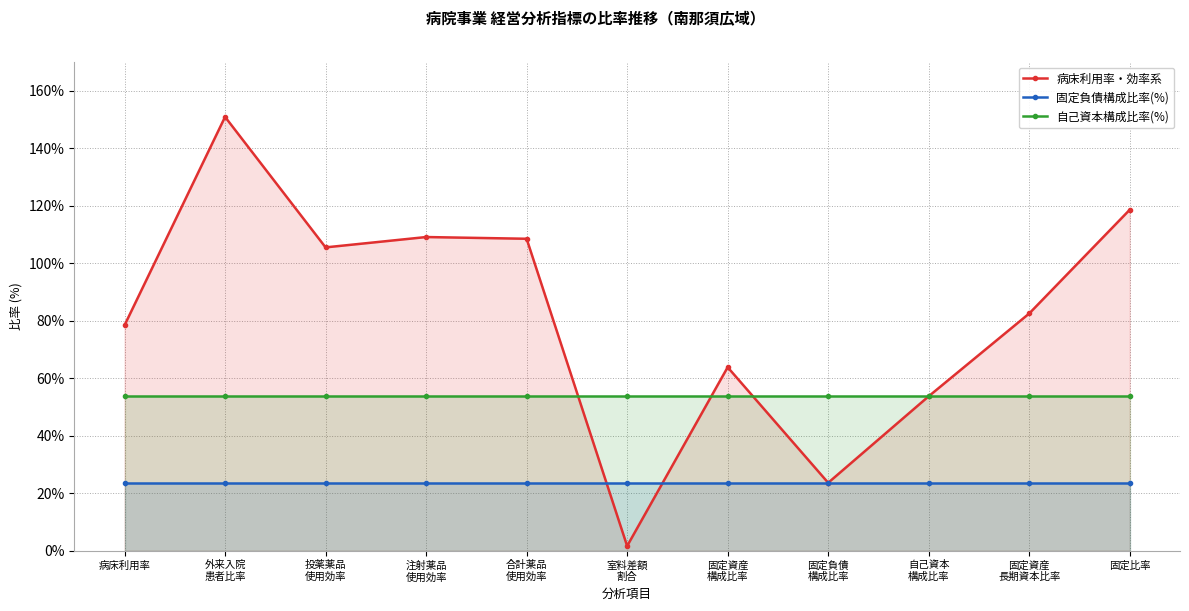

True or false: 固定負債構成比率(%) has more than 2 interior local peaks.

False